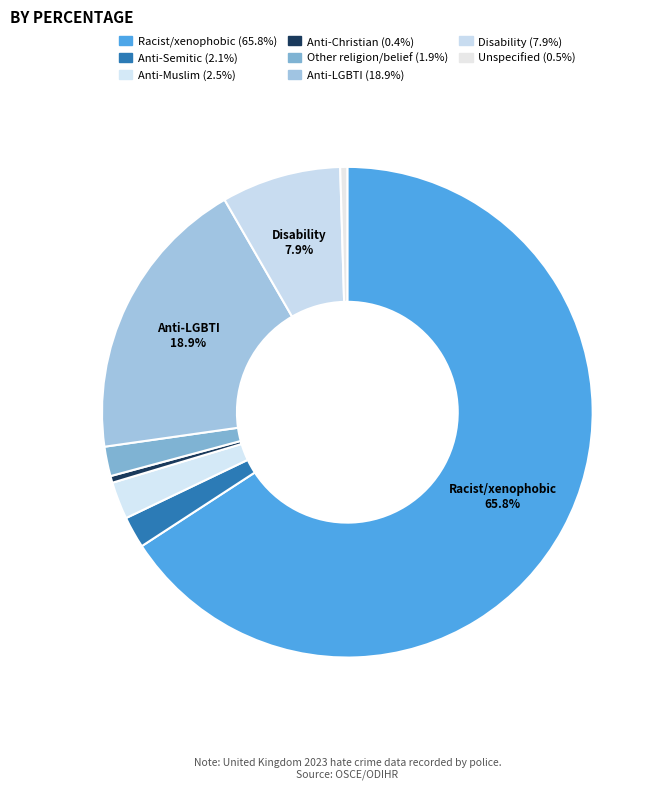

What is the smallest slice in the pie chart?

Anti-Christian hate crime